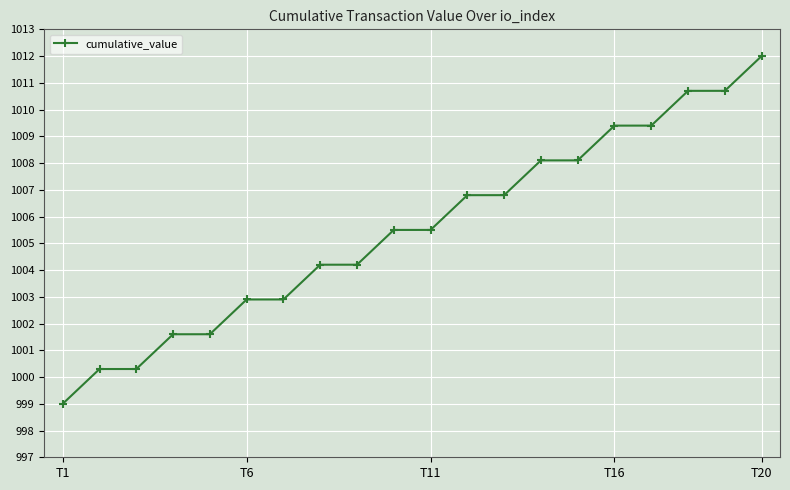

What is the smallest value displayed?

999.0